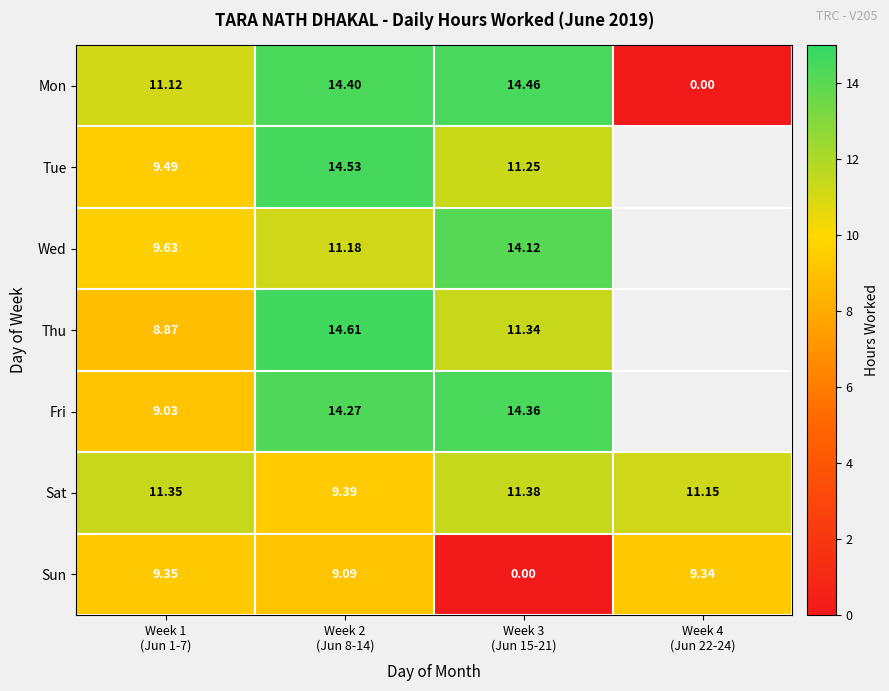

How many values in the Sat series exceed 11?

3